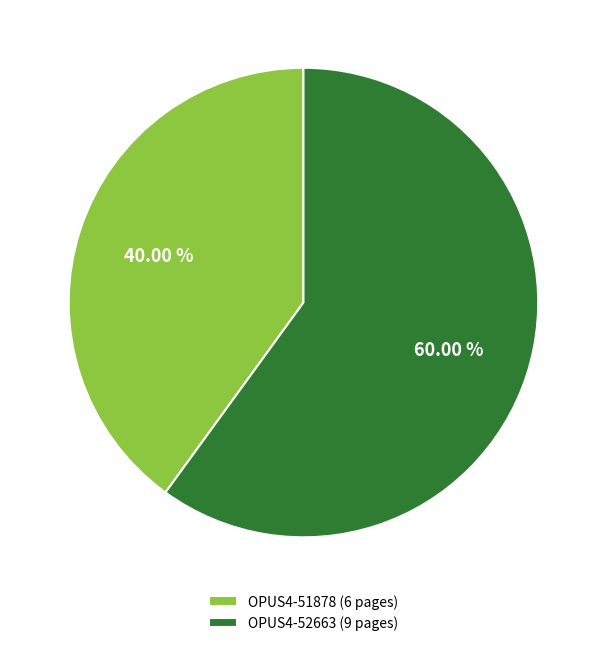

Is OPUS4-52663 the majority of the pie?

Yes